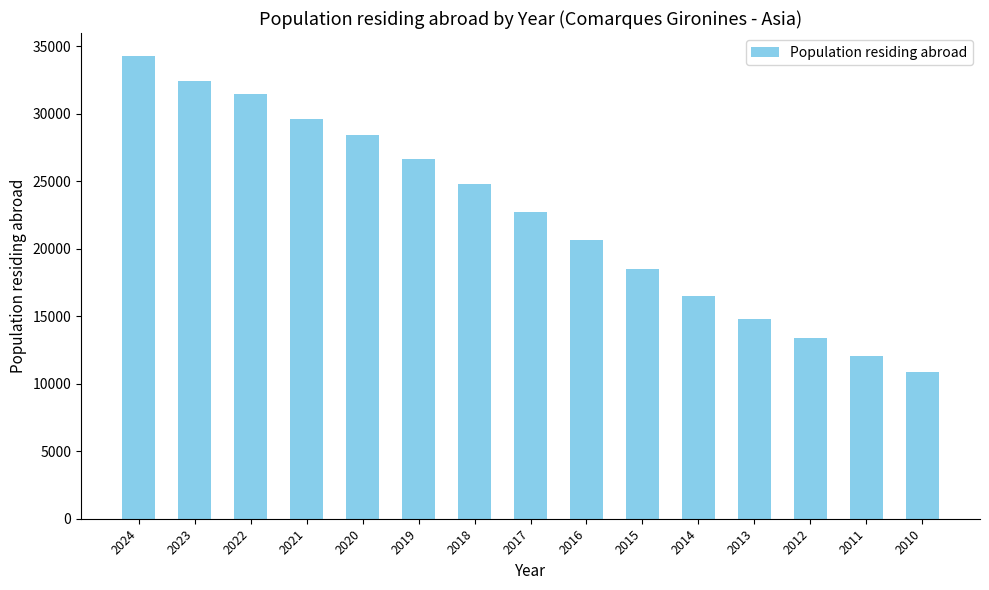

Reading left to right, extract all data points from this chart.

34269	32447	31456	29598	28429	26656	24822	22716	20681	18490	16529	14809	13360	12058	10890